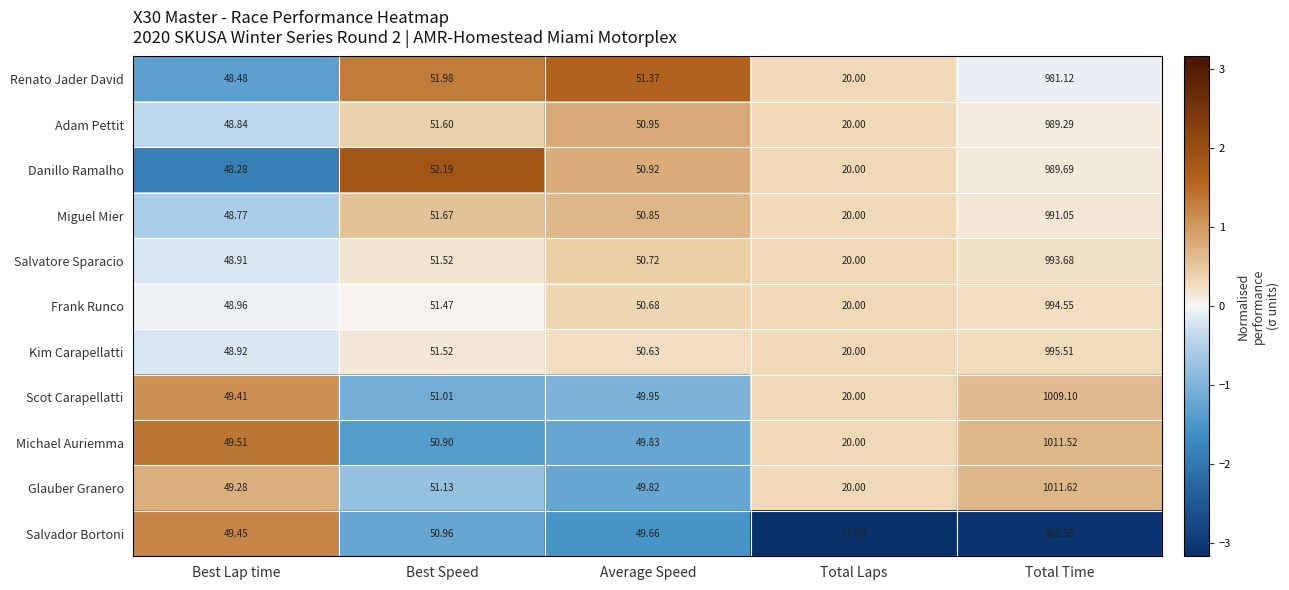

At which label does Danillo Ramalho reach its peak?

Total Time